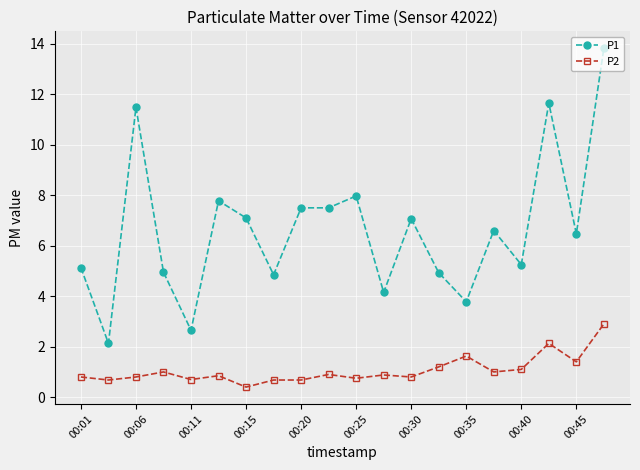

Which series has the widest spread of values?

P1